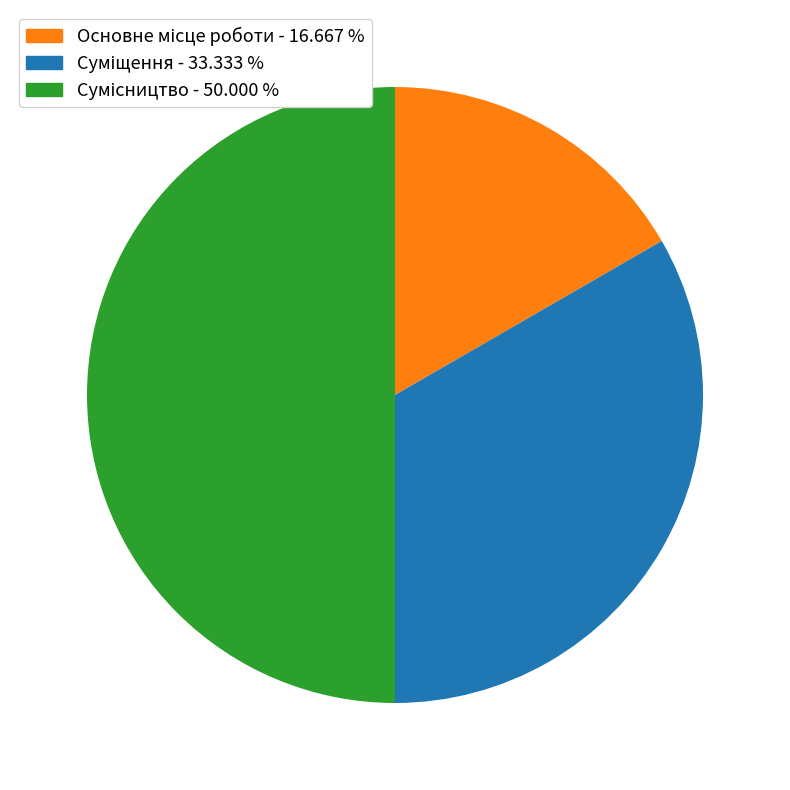

Do Сумісництво and Основне місце роботи together represent more than half of the pie?

Yes